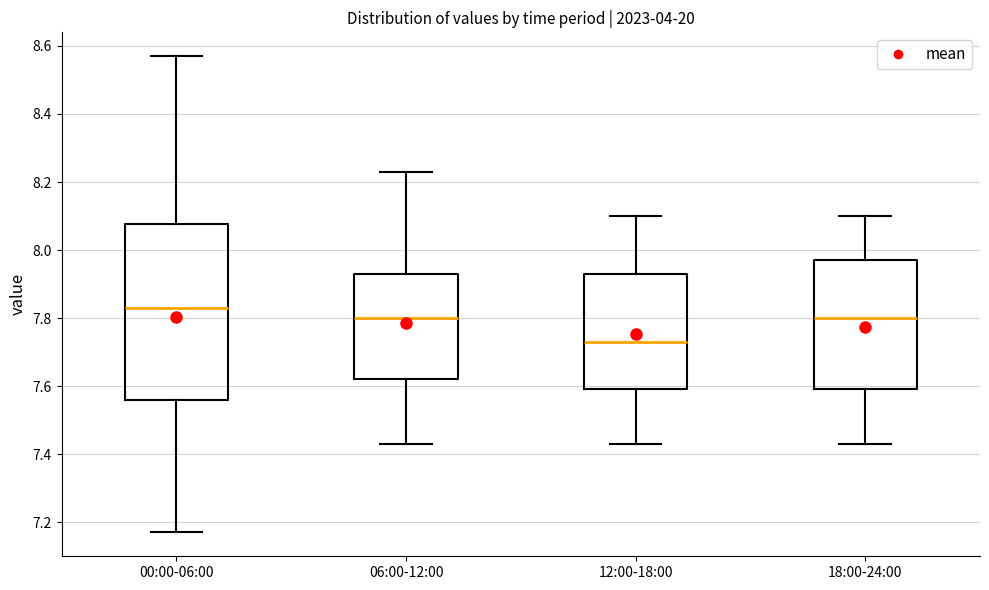

Reading left to right, read every box against the y-axis: the position of its median line, the range the box covers, and the ends of its whiskers. The values are not printed on the chart, so give them approximately, as read against the axis.

00:00-06:00: median 7.84, box 7.56 to 8.08, whiskers 7.18 to 8.58
06:00-12:00: median 7.80, box 7.62 to 7.94, whiskers 7.44 to 8.24
12:00-18:00: median 7.74, box 7.60 to 7.94, whiskers 7.44 to 8.10
18:00-24:00: median 7.80, box 7.60 to 7.98, whiskers 7.44 to 8.10